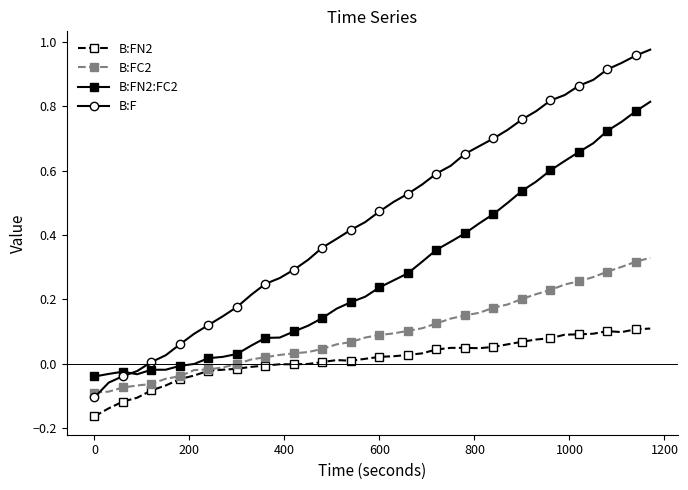

True or false: B:F and B:FN2 cross at least once.

False